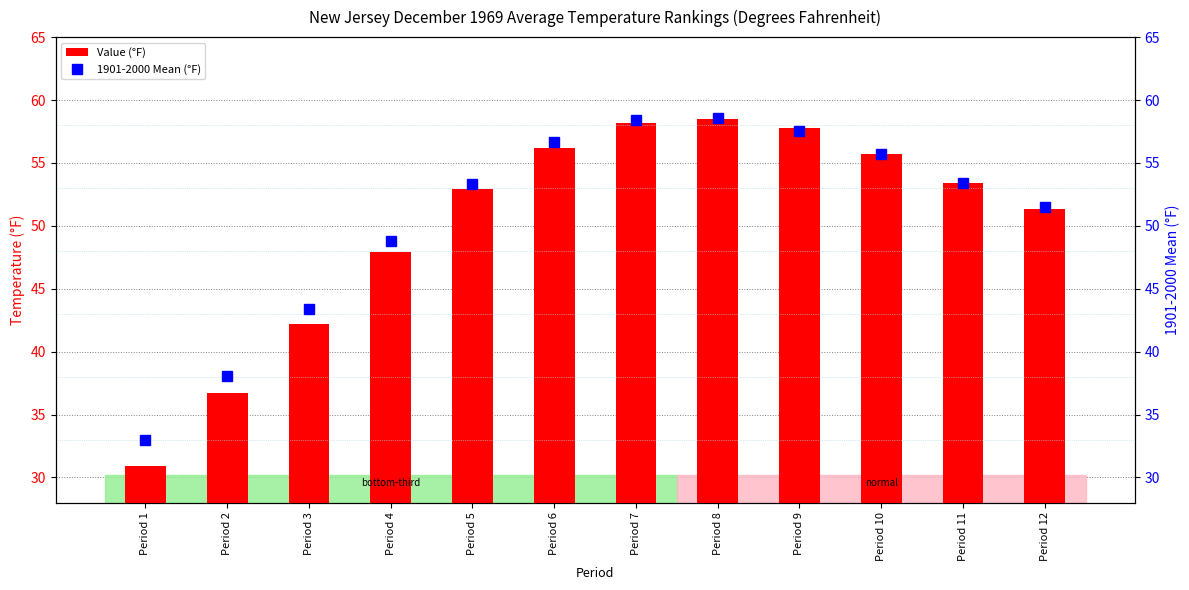

At which category is the sum across all series the highest?

Period 8